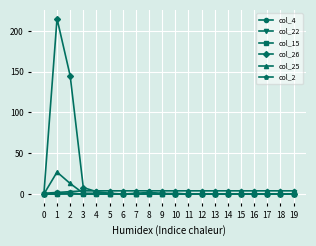

At how many categories does at least one series exceed 195?

1